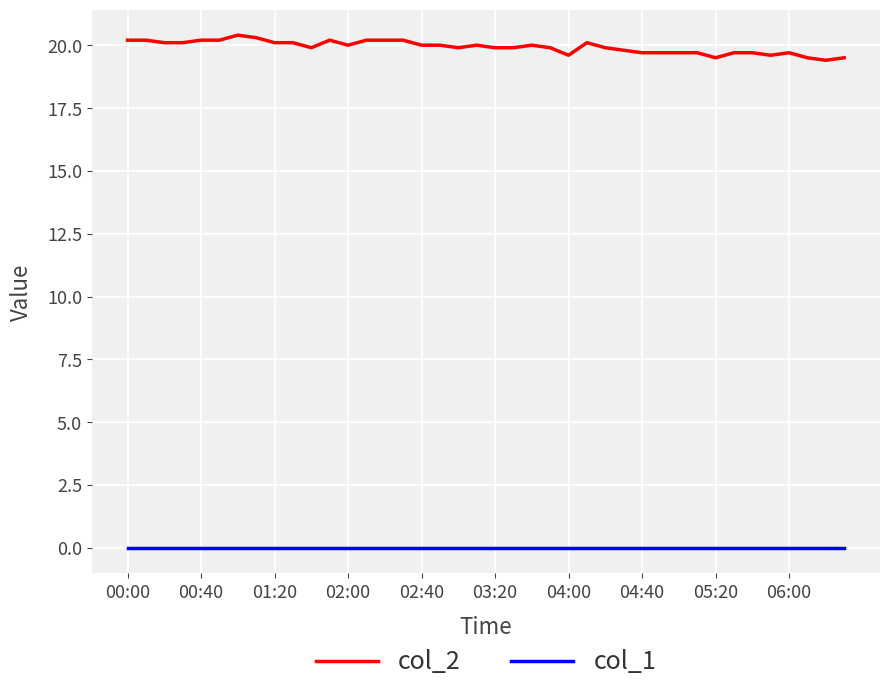

True or false: col_2 and col_1 cross at least once.

False